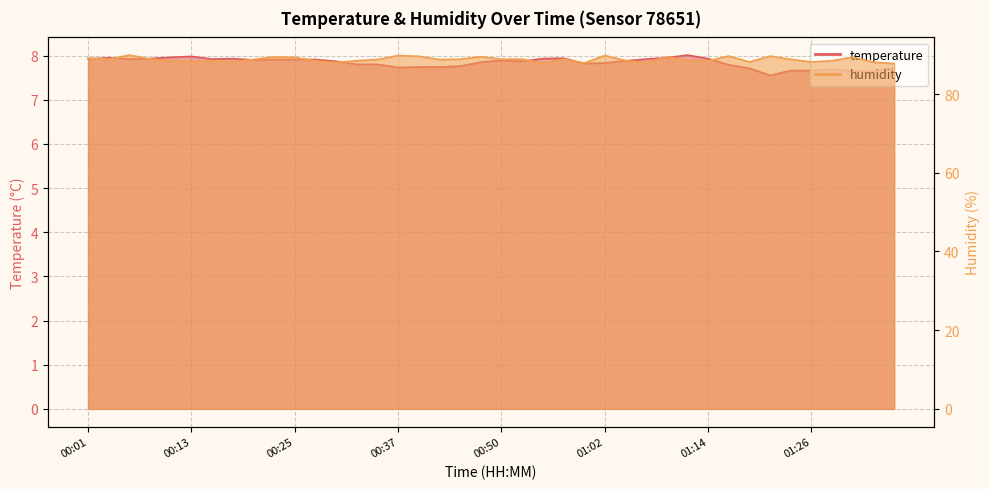

True or false: temperature and humidity intersect in this chart.

False